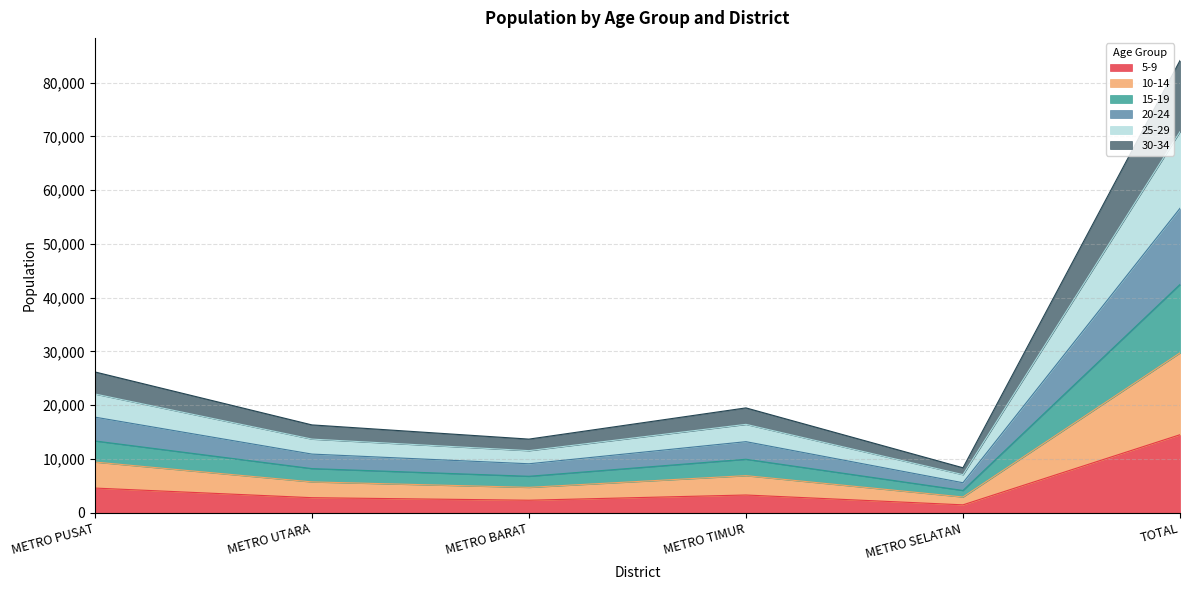

How many series are shown in this chart?

6